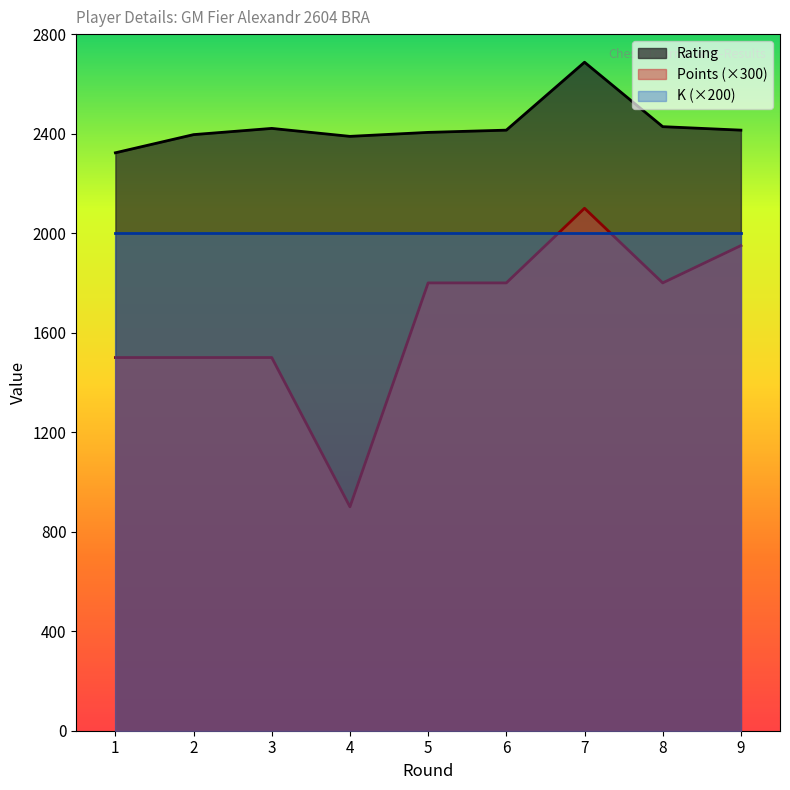

What is the smallest value displayed?

900